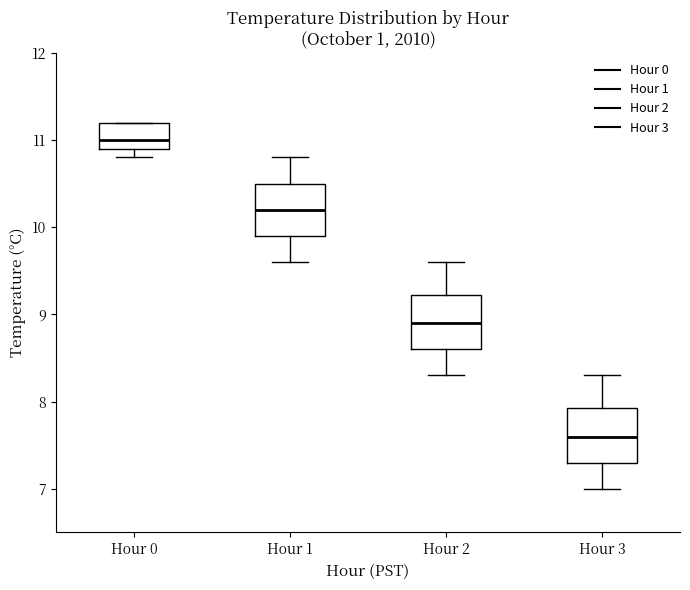

Which box's median line is the highest?

Hour 0